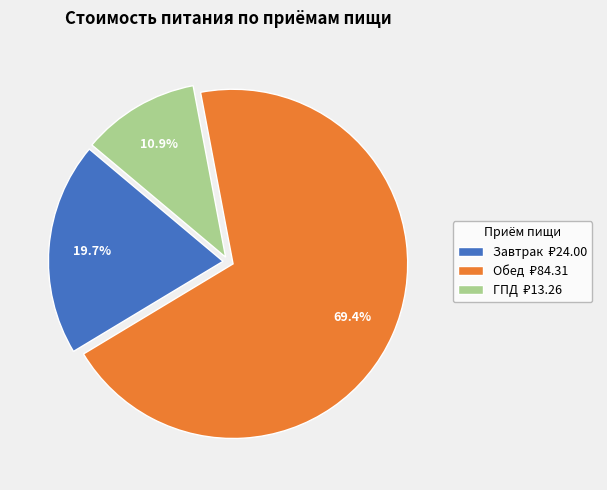

Do ГПД and Обед together represent more than half of the pie?

Yes